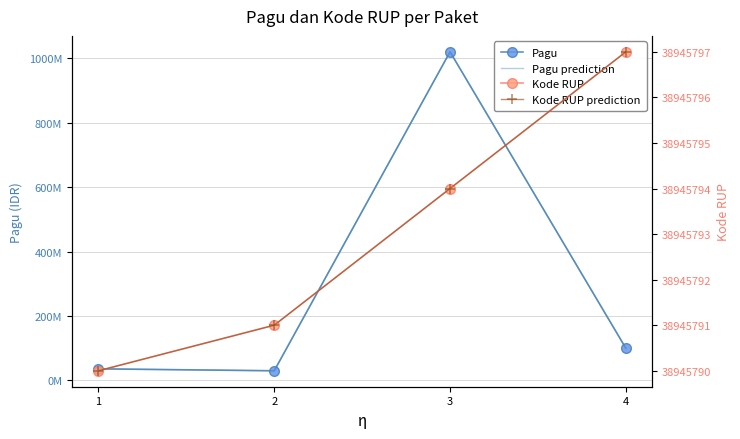

How many intersections are there between Pagu and Kode RUP prediction?

1